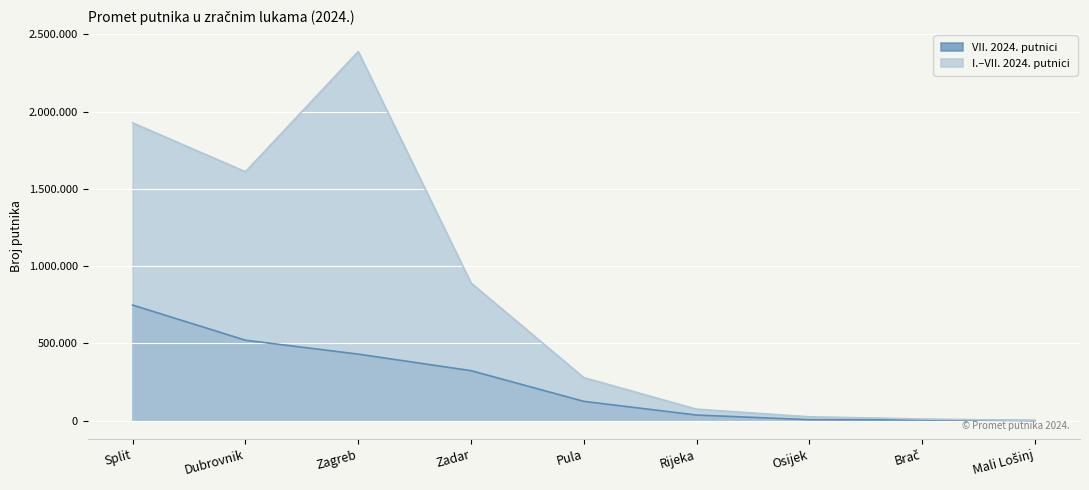

What is the maximum value for VII. 2024. putnici?

748132